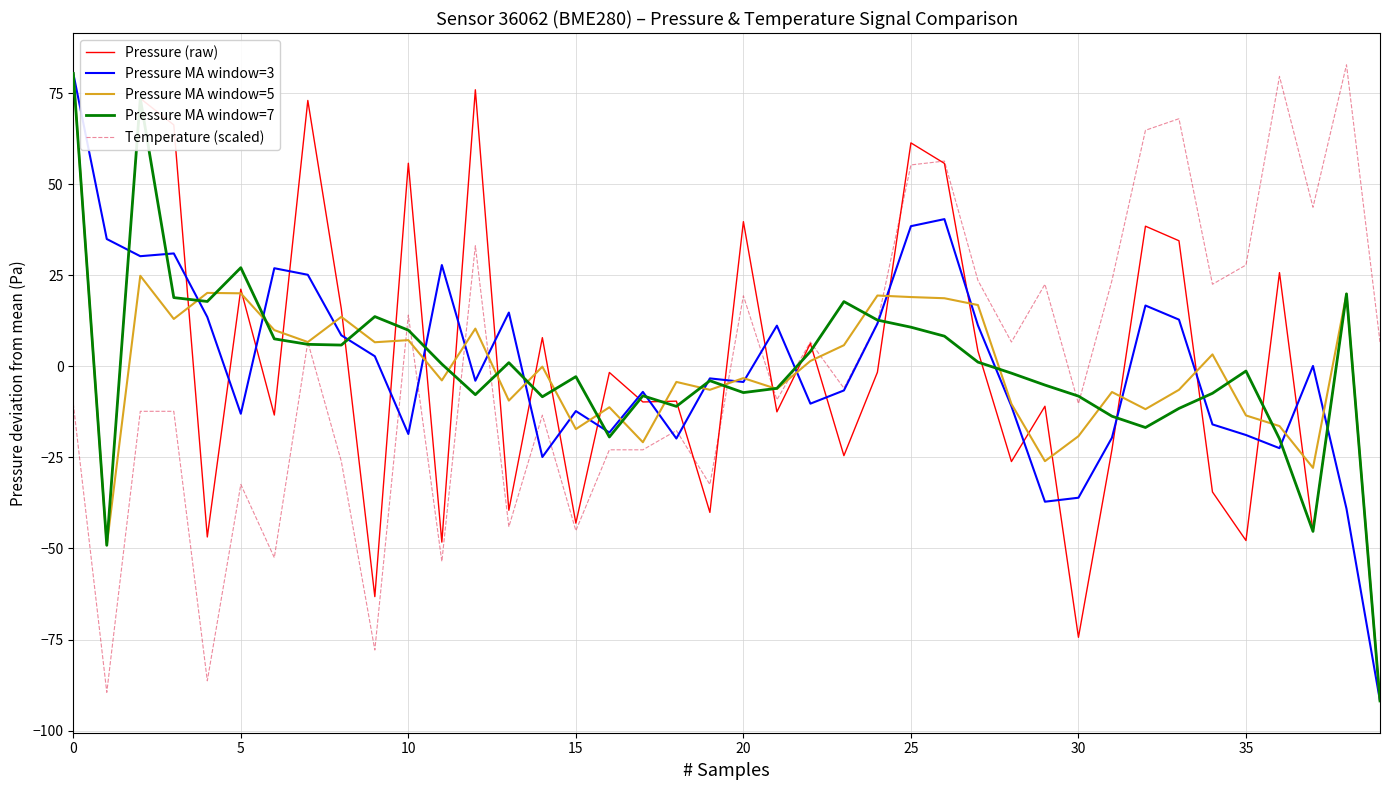

True or false: Pressure MA window=7 has more than 0 interior local peaks.

True